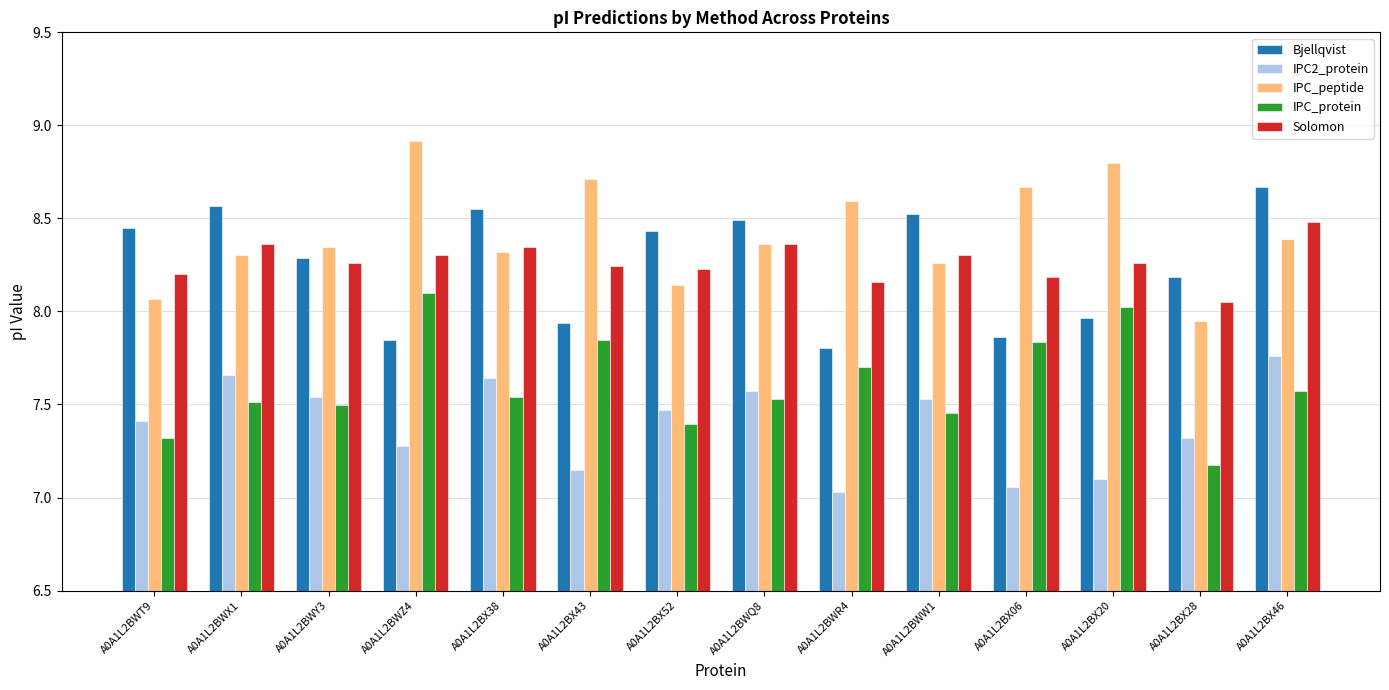

What is the maximum value shown in the chart?

8.9